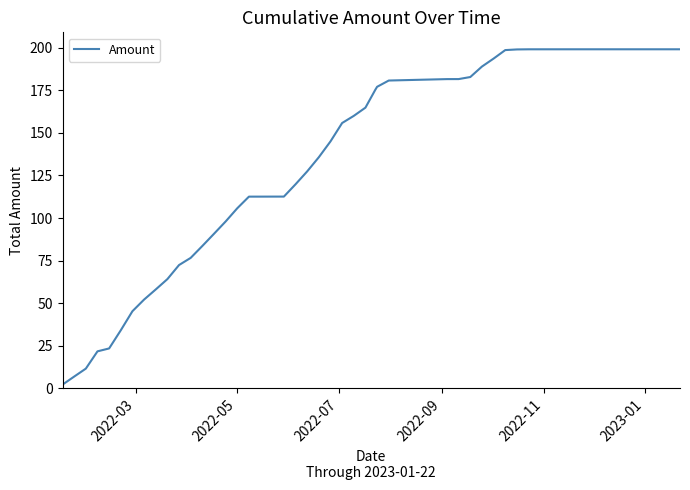

What is the difference between the maximum and second lowest values?

192.1